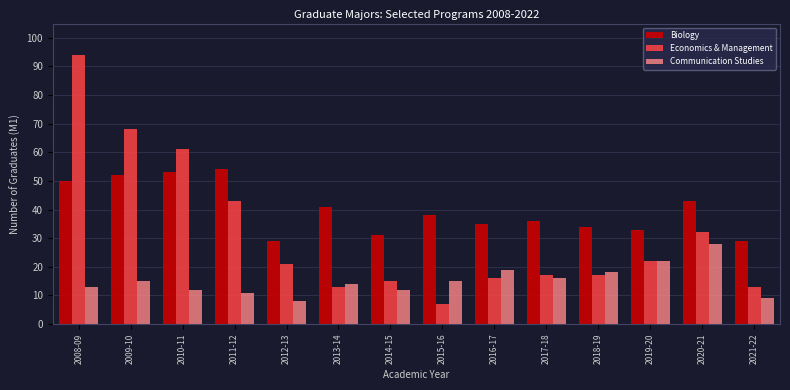

At 2012-13, list the series in order from smallest to largest.

Communication Studies, Economics & Management, Biology